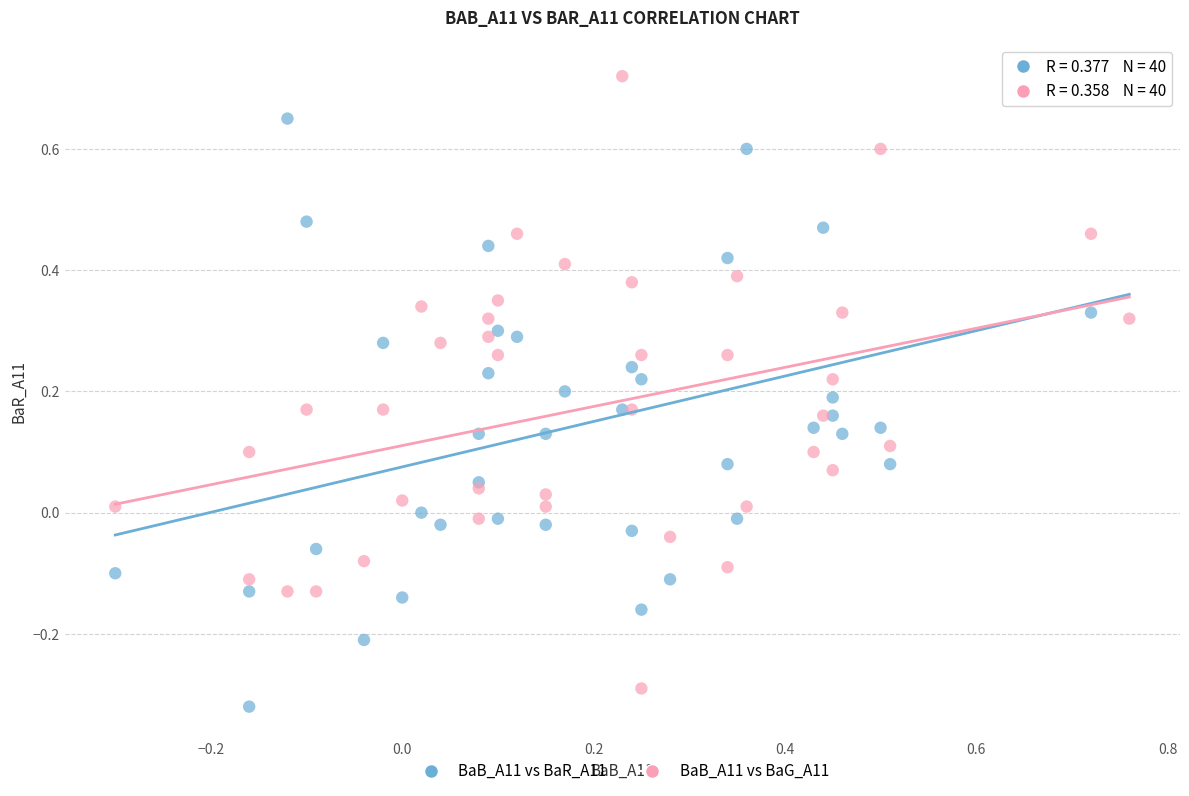

Which series contains the highest Y value?

BaB_A11 vs BaG_A11